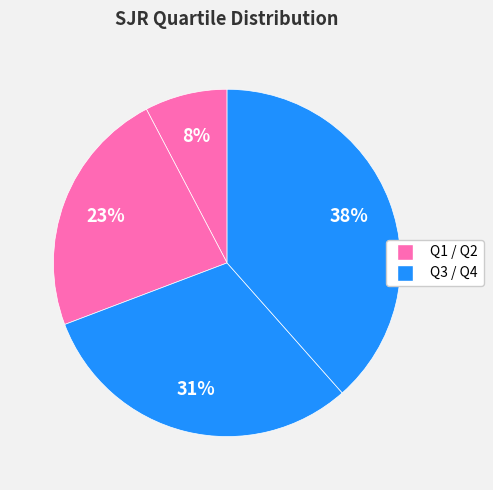

Count the number of slices in the pie.

4